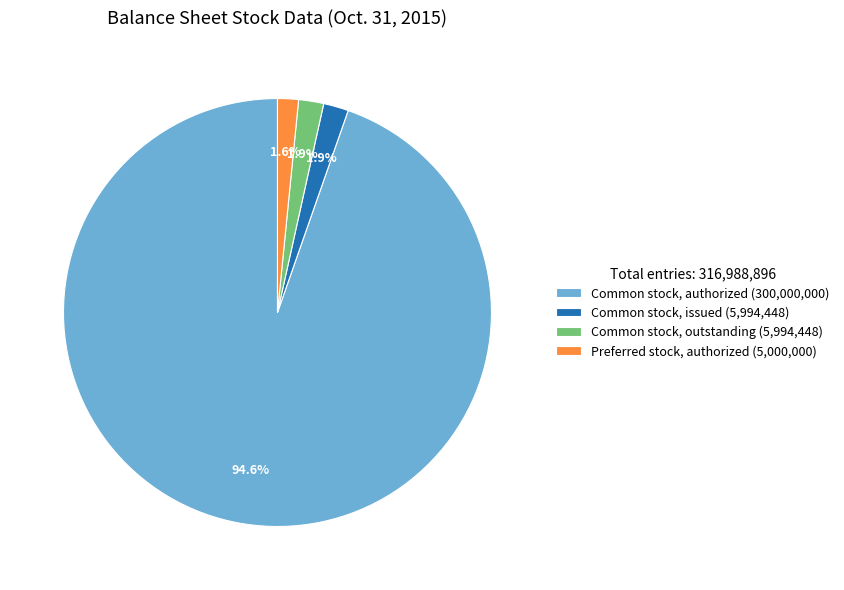

Between Common stock, authorized (300,000,000) and Common stock, issued (5,994,448), which is larger?

Common stock, authorized (300,000,000)